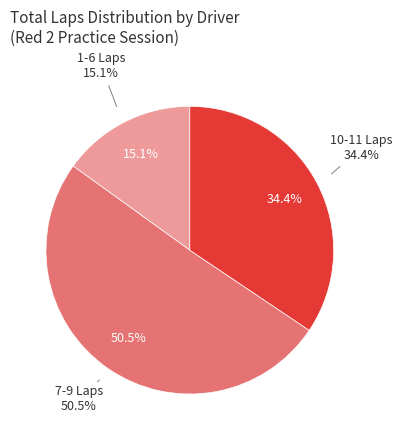

Is it true that Natalee Wiebe is 1% of the pie?

False